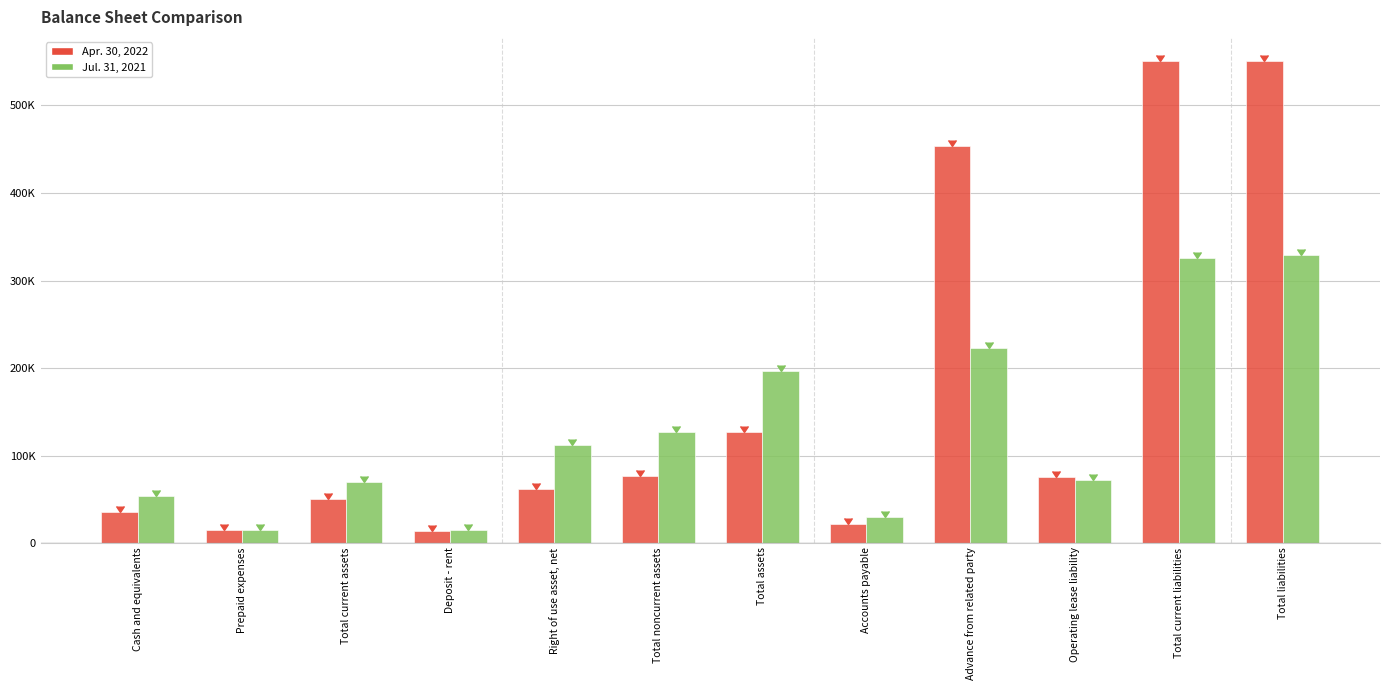

Are the bars horizontal?

No